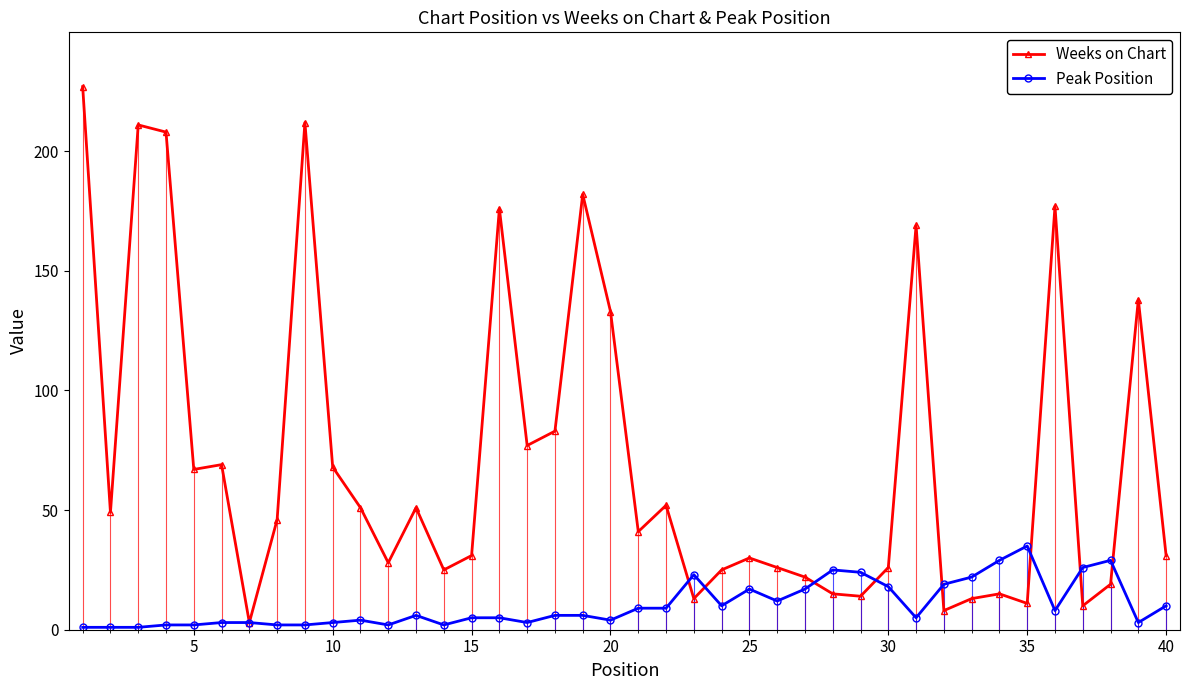

How many interior local valleys does the Weeks on Chart series have?

12